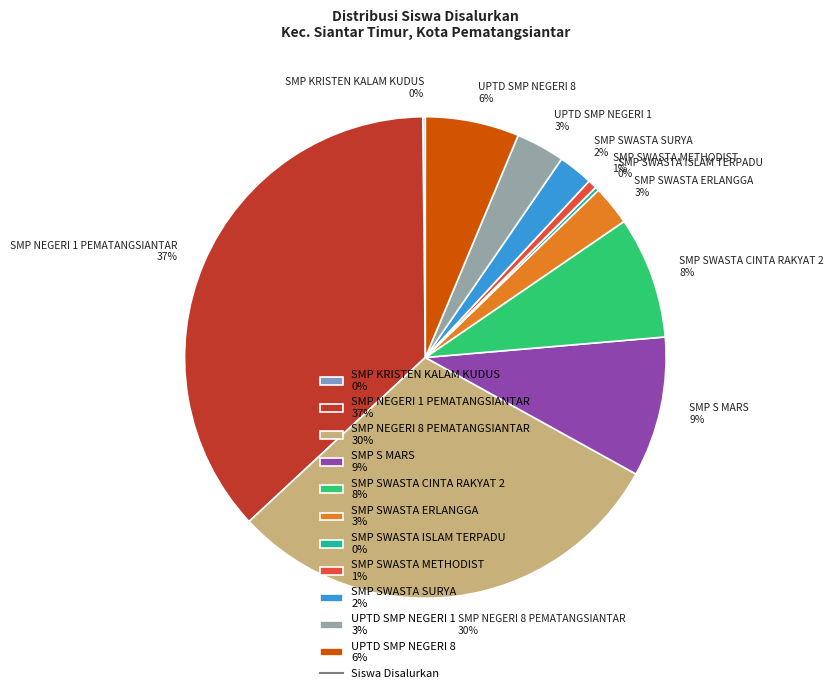

Which has a higher value, SMP SWASTA CINTA RAKYAT 2 or SMP NEGERI 1 PEMATANGSIANTAR?

SMP NEGERI 1 PEMATANGSIANTAR